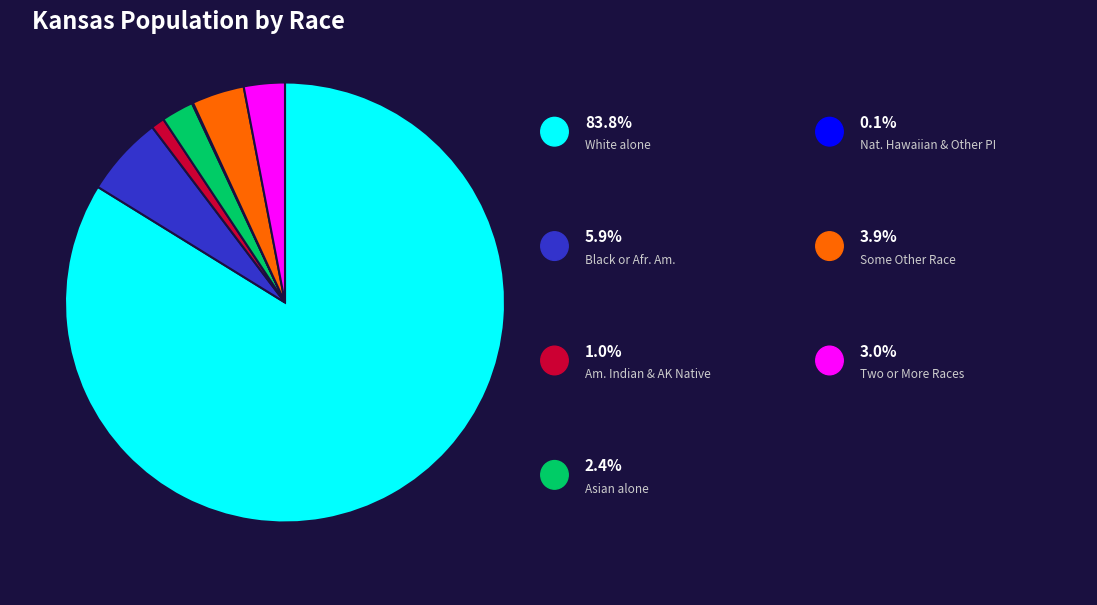

Is there any slice that represents more than half of the pie?

Yes